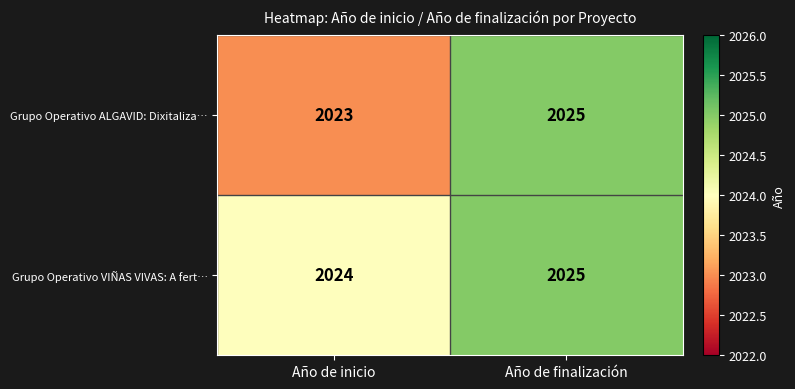

What is the maximum value shown in the chart?

2025